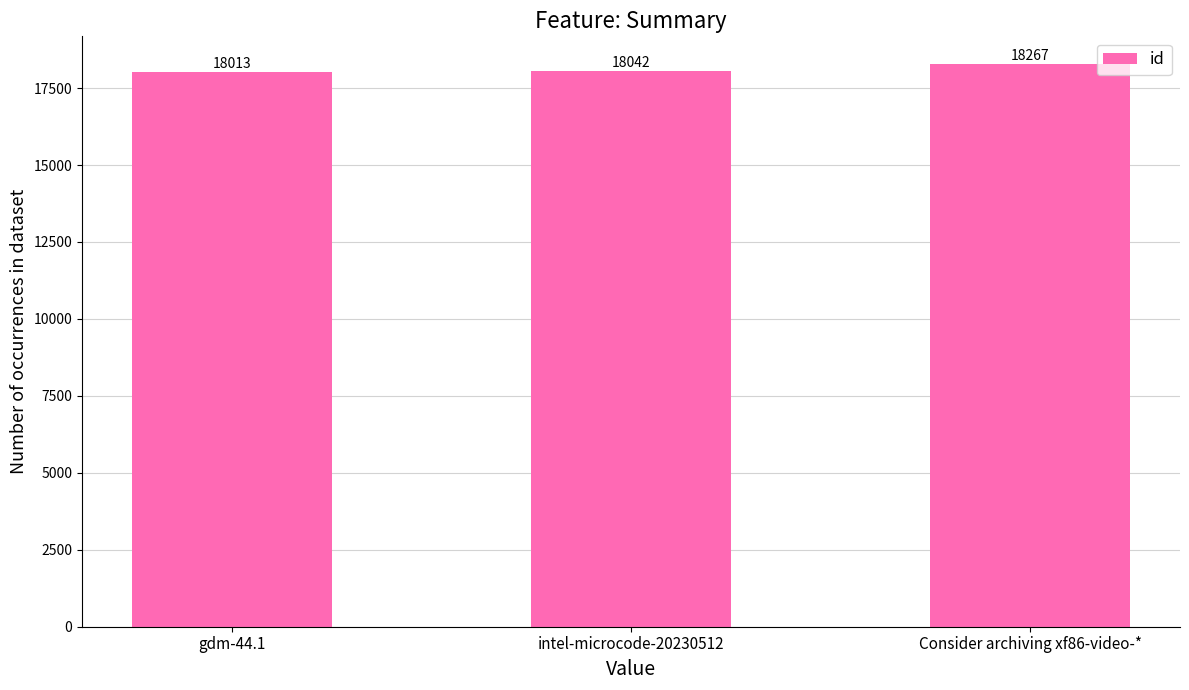

What is the difference between the maximum and minimum values?

254